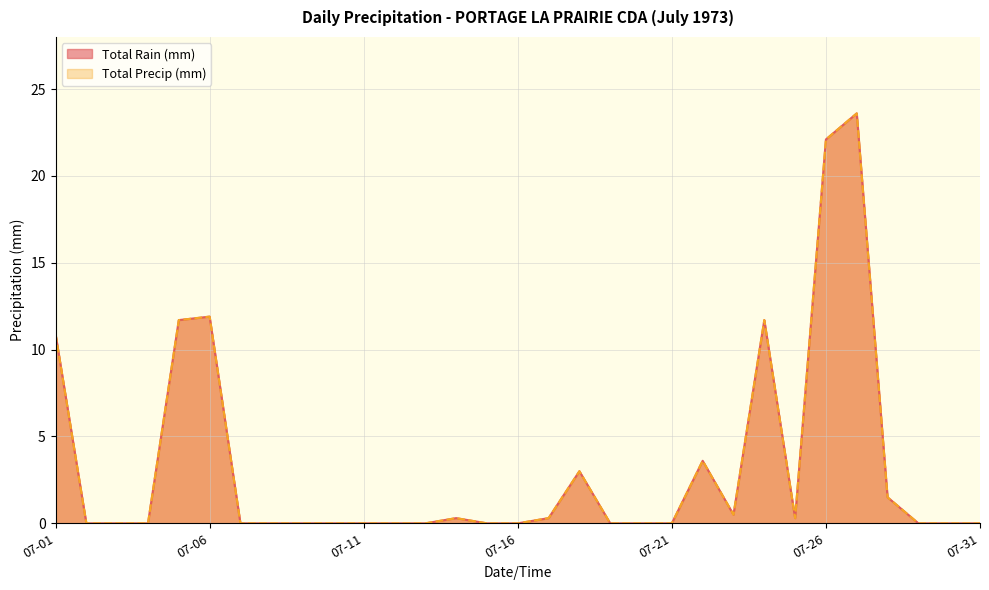

True or false: Total Precip (mm) and Total Rain (mm) cross at least once.

False